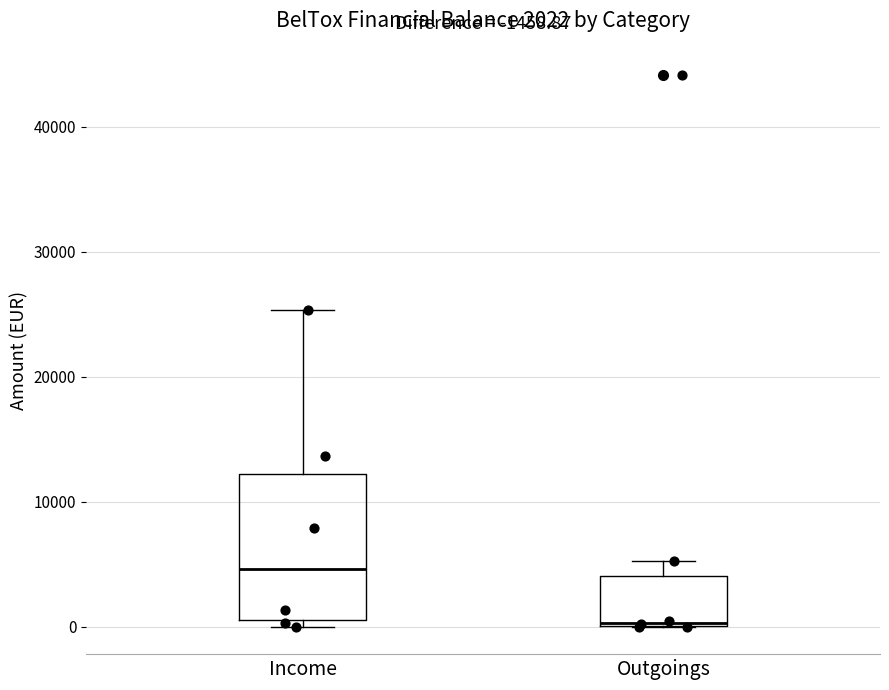

Which box is the tallest, from its lower edge to its upper edge?

Income